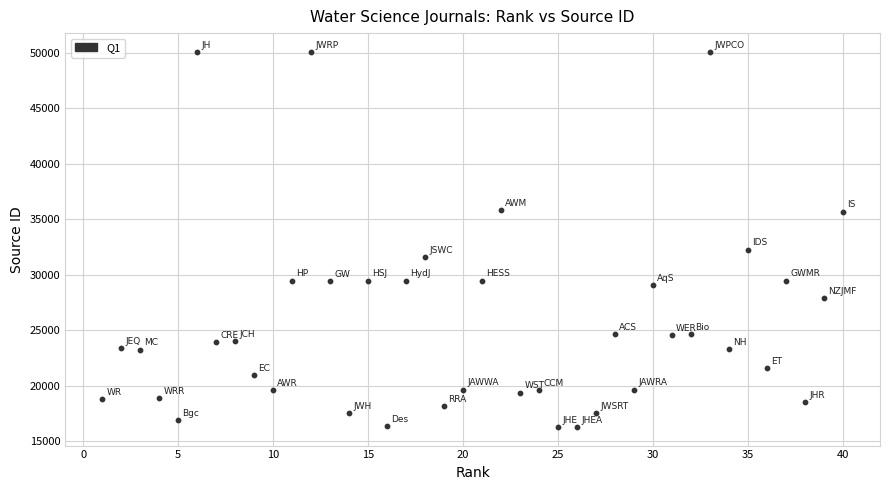

What Y value in the scatter plot is closest to 33187?

32257